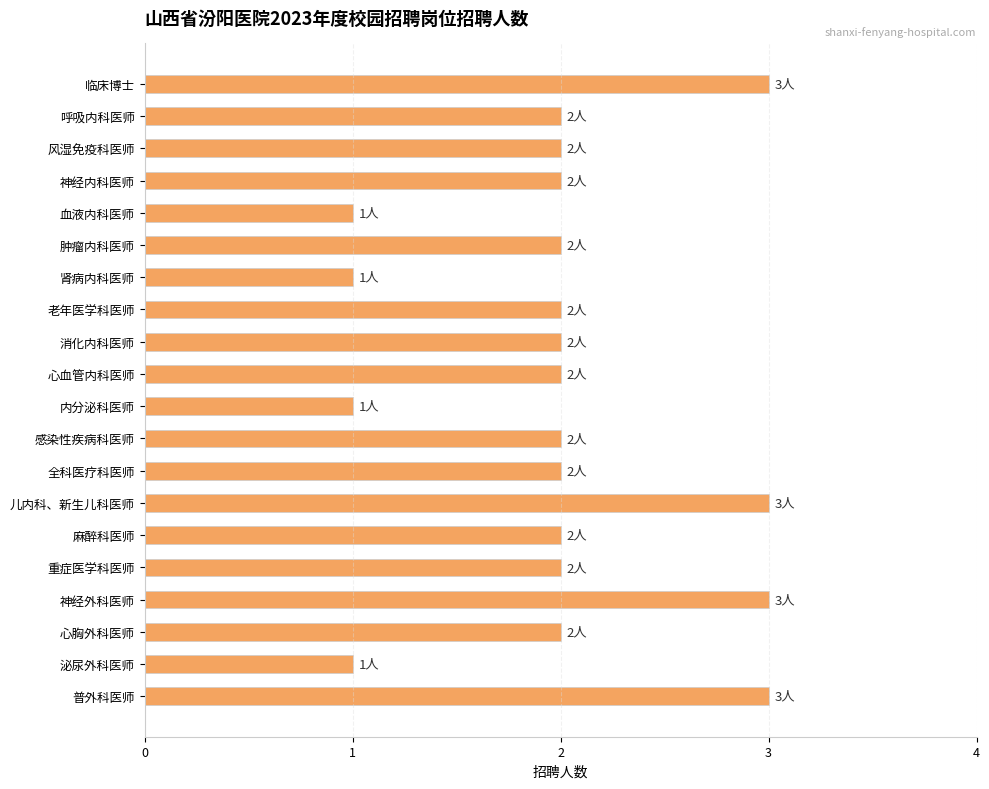

What is the difference between the maximum and second lowest values?

2